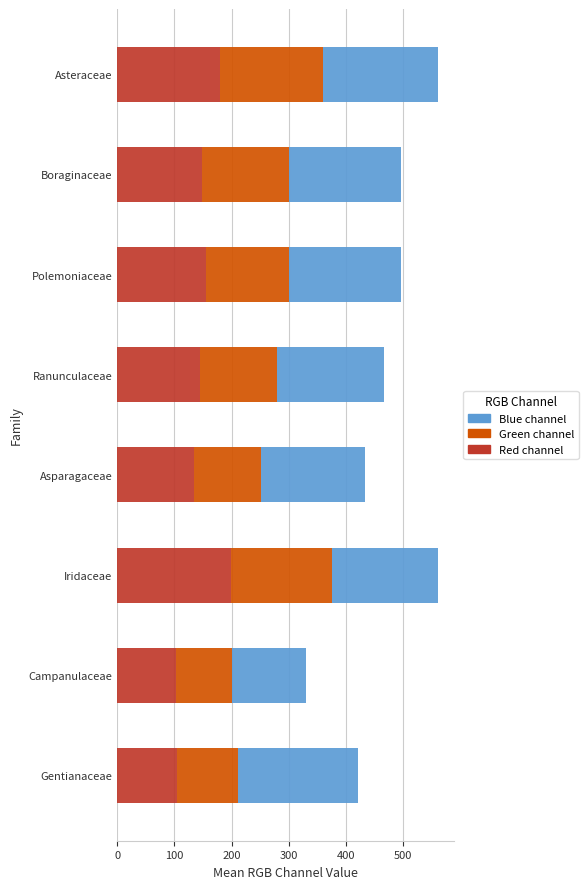

What is the total value across all series at Iridaceae?

562